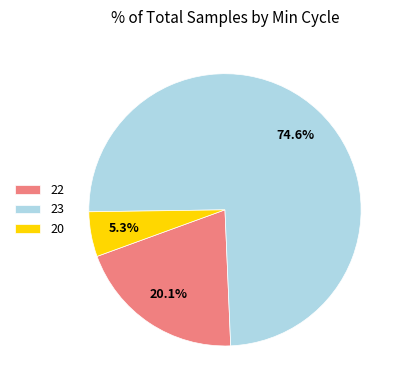

To the nearest percent, what percentage of the pie is 22?

20%